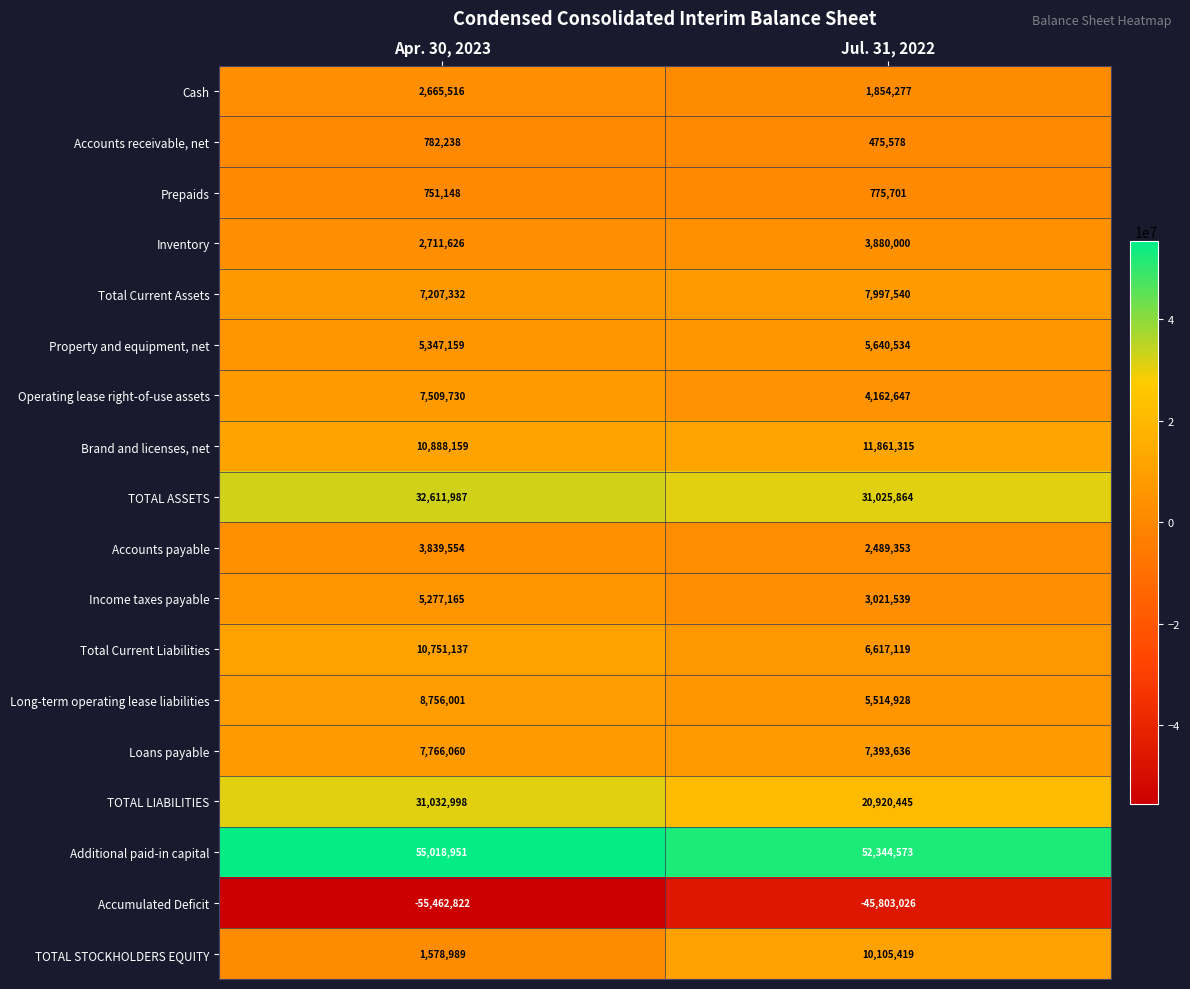

Which category has the highest value in the TOTAL STOCKHOLDERS EQUITY series?

Jul. 31, 2022